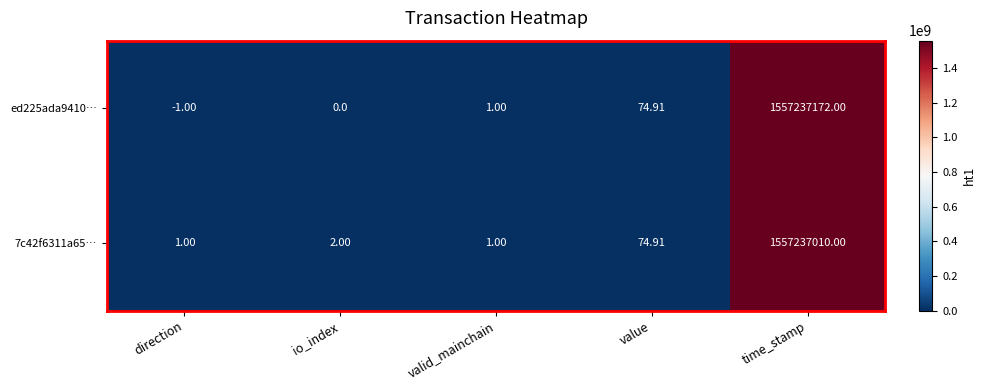

Which series has the largest total across all categories?

ed225ada9410…